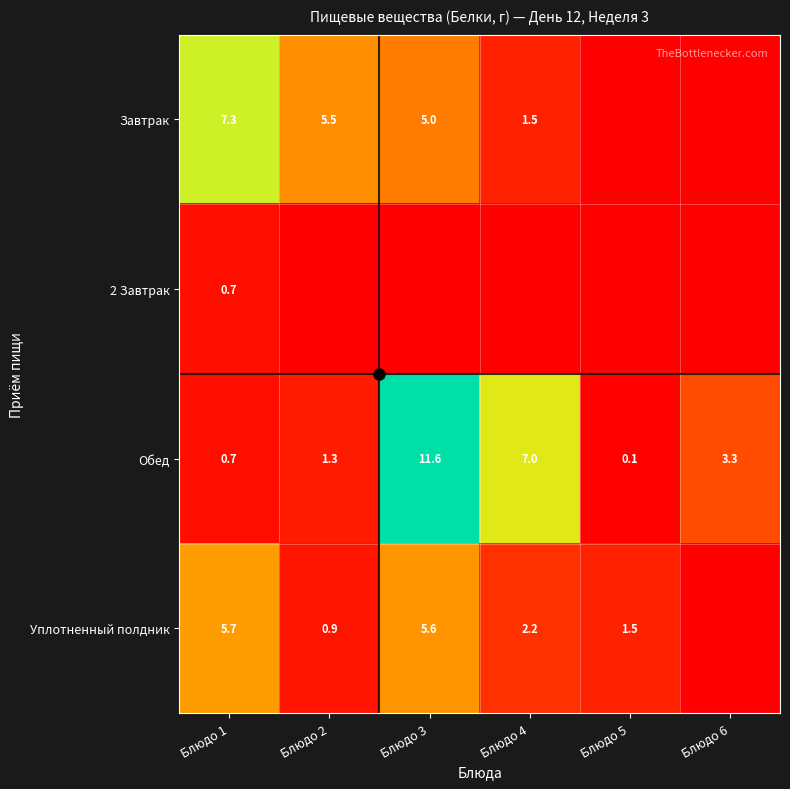

Read the Завтрак value at Блюдо 3.

5.0